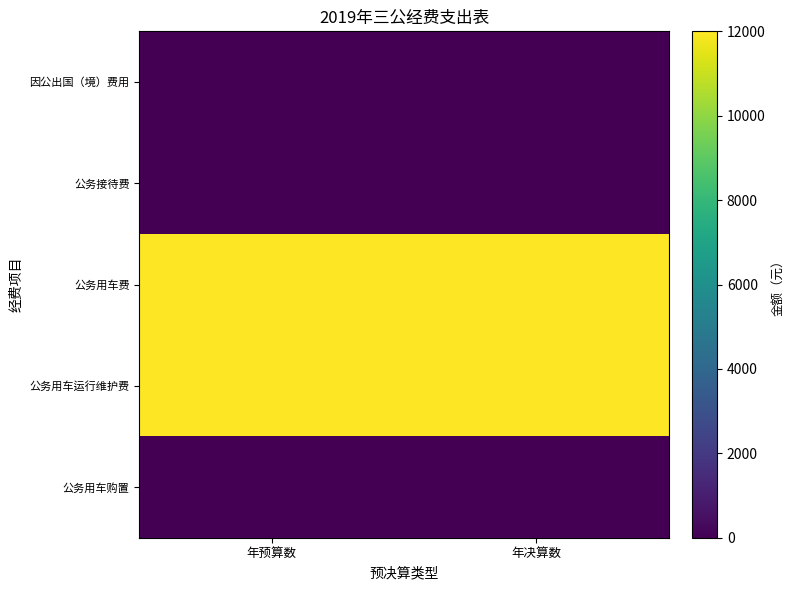

At how many categories does at least one series exceed 9315?

2